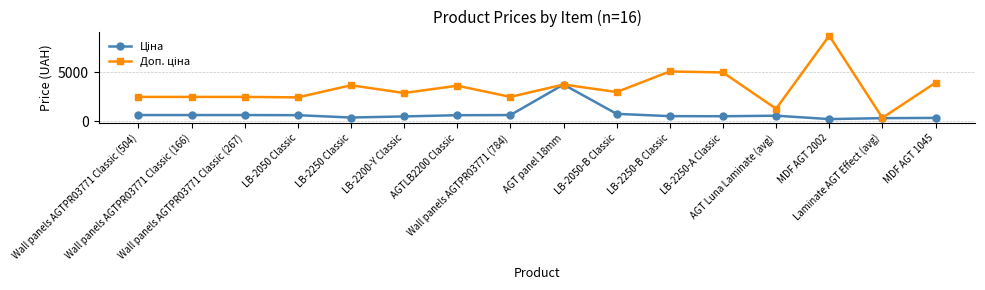

What is the maximum value shown in the chart?

8702.8